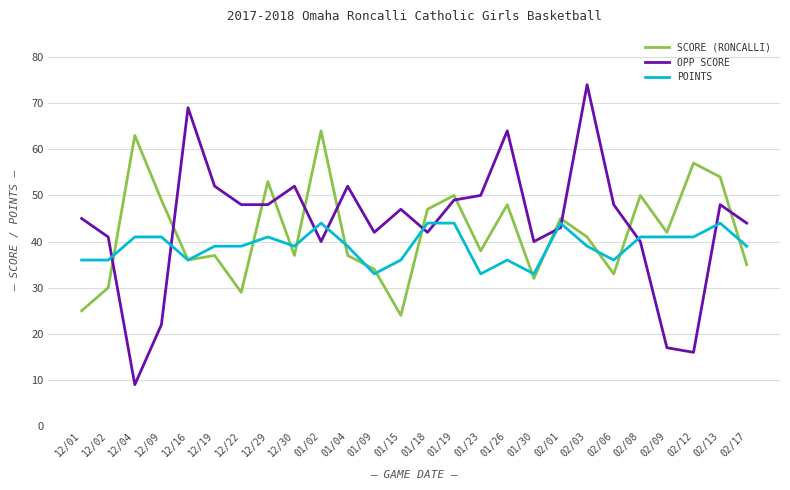

What is the sum of all OPP SCORE values?

1142